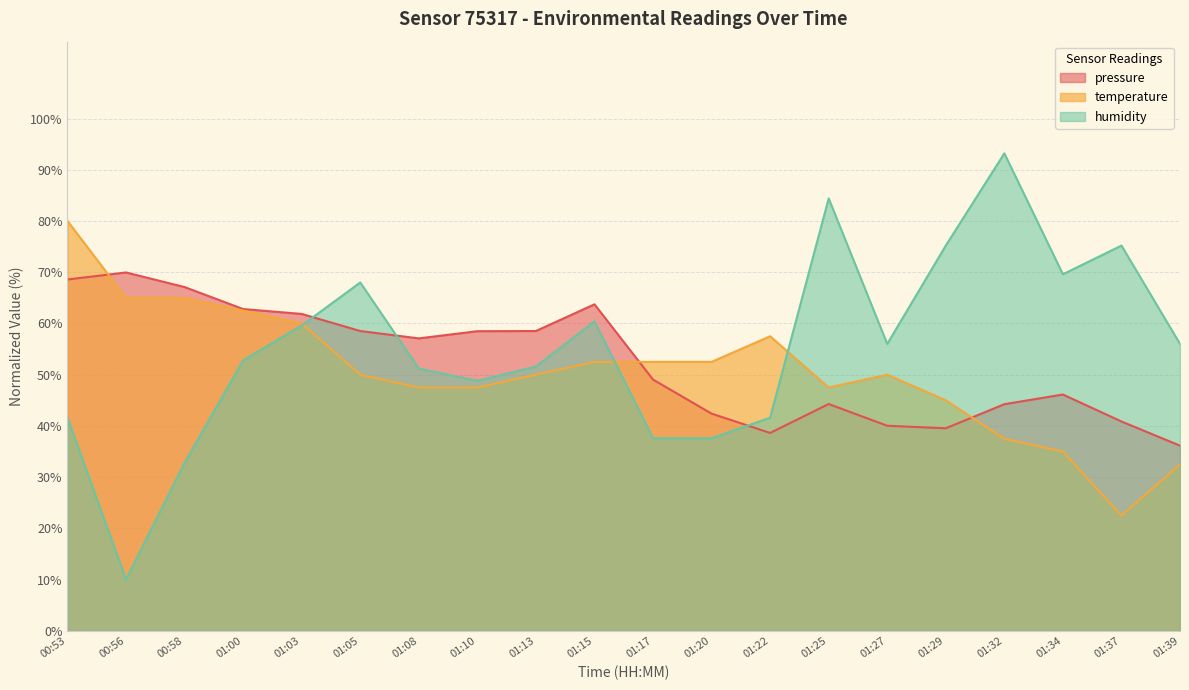

Which series has the largest range (max minus min)?

humidity